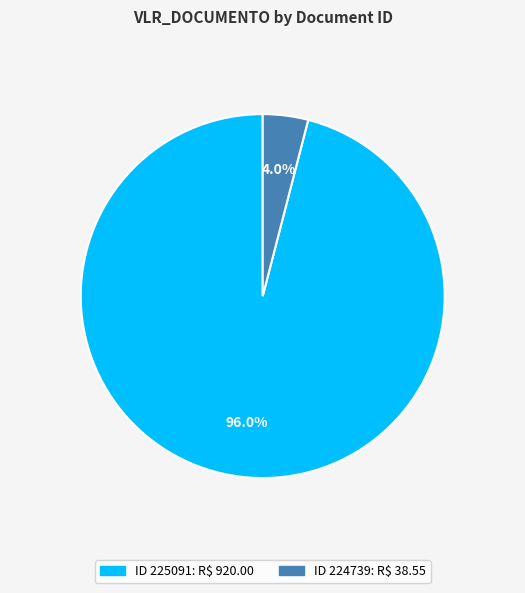

Does any single category account for the majority?

Yes